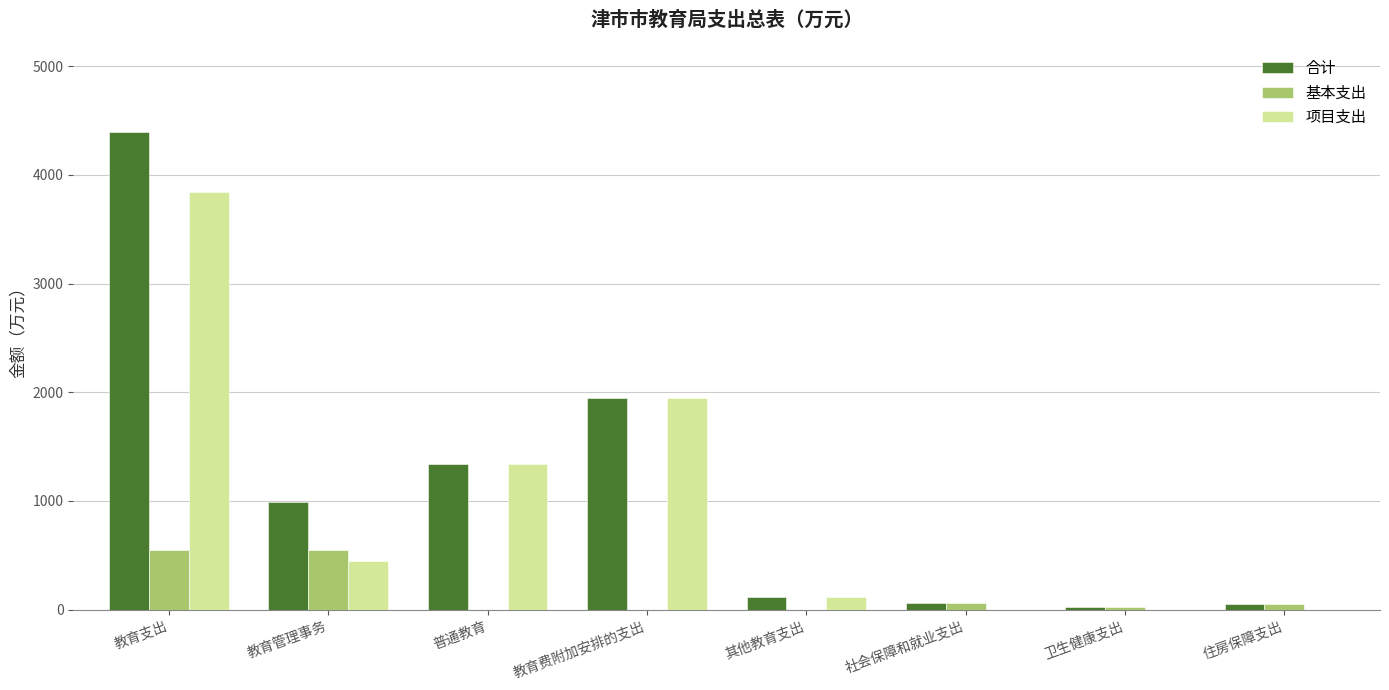

At which category is the sum across all series the highest?

教育支出